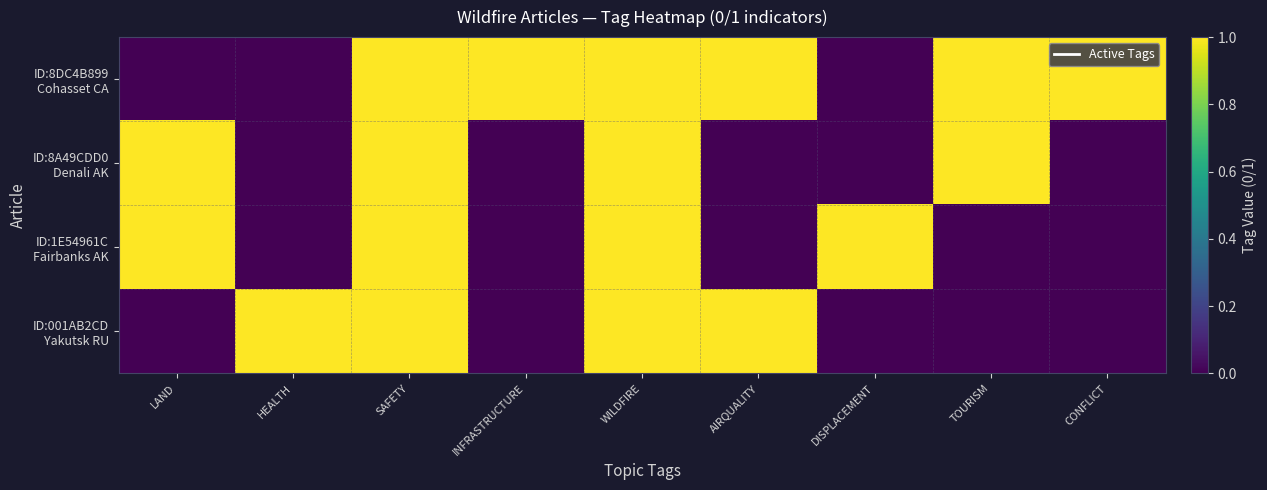

At how many categories does at least one series exceed 0?

9